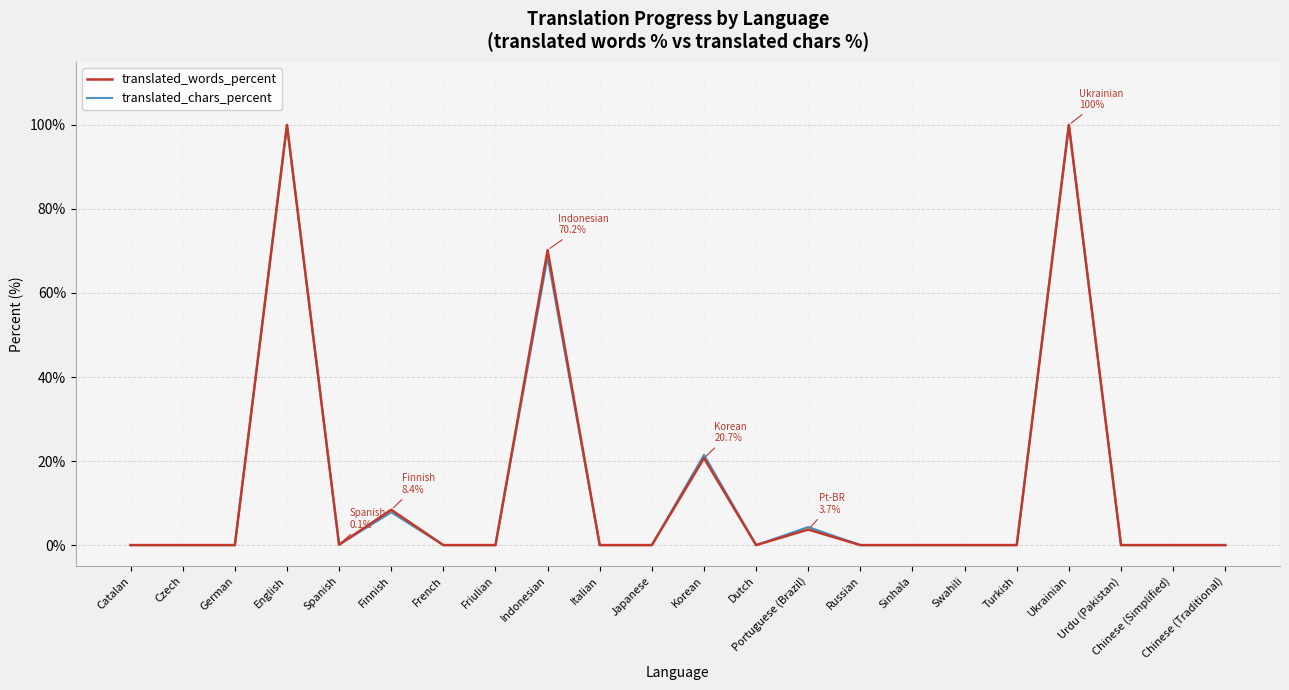

What is the spread (max minus min) of values at Korean?

0.8